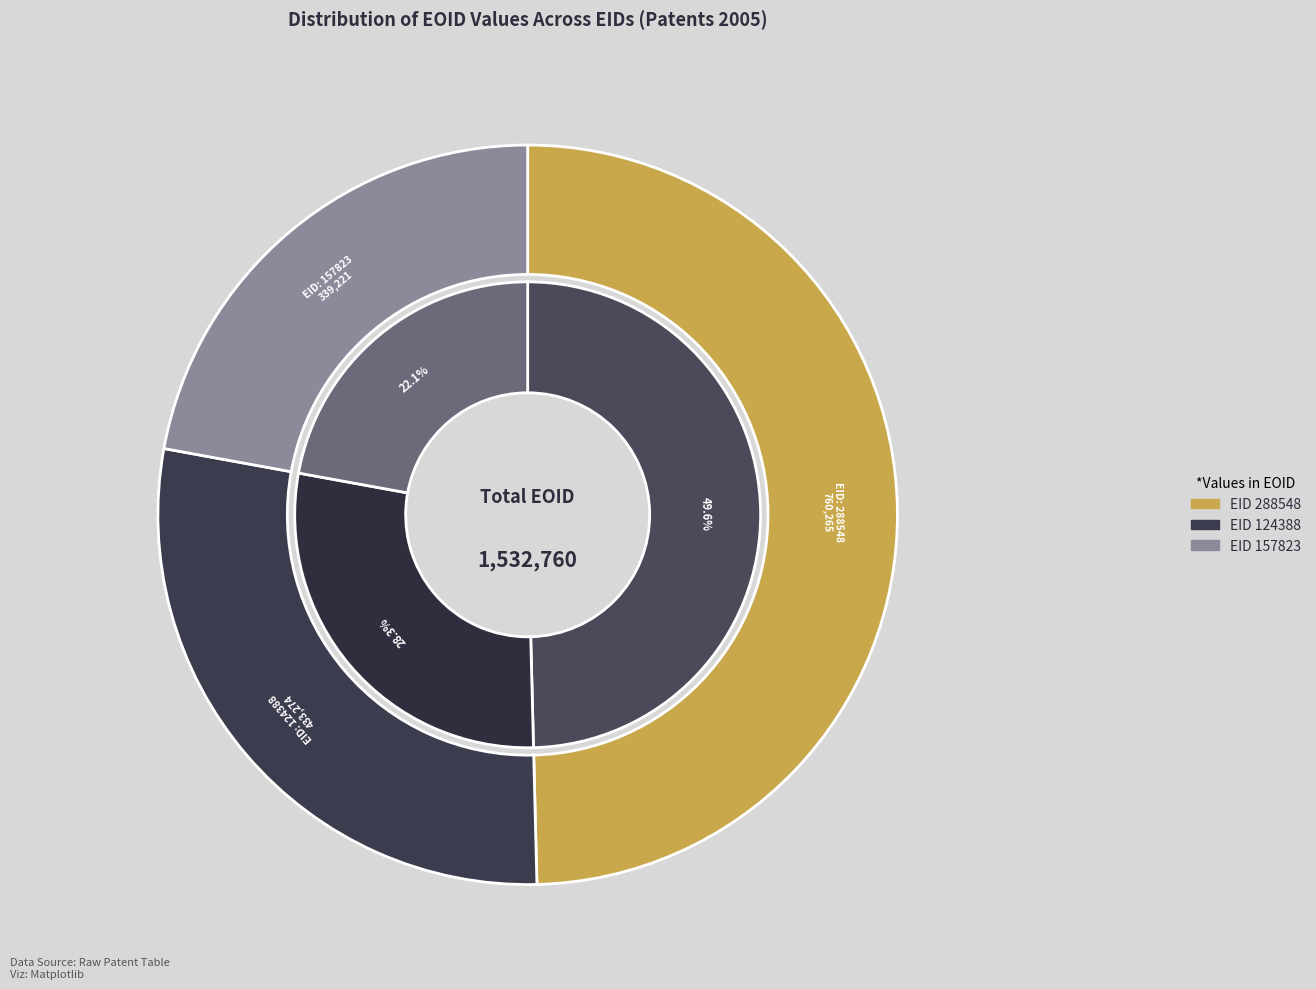

To the nearest percent, what is the average slice percentage?

33%